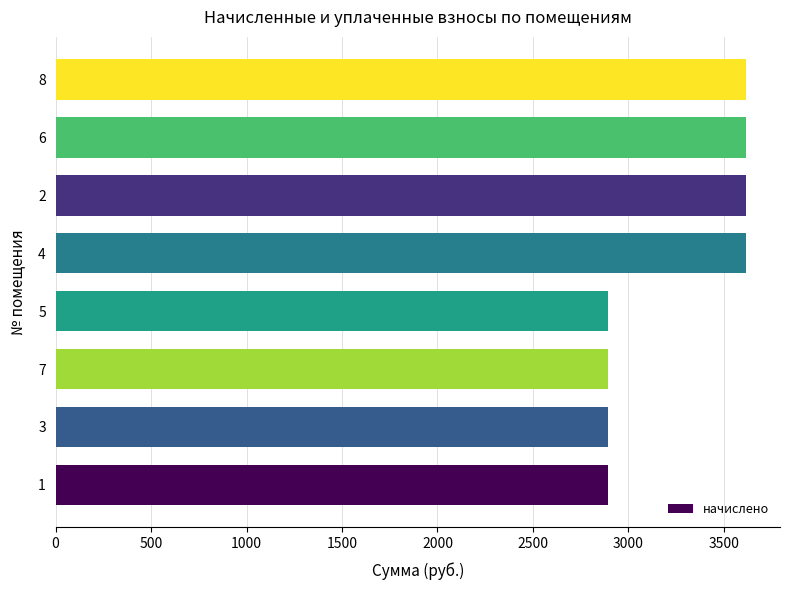

Is it true that the value at 1 is 2891.8?

True